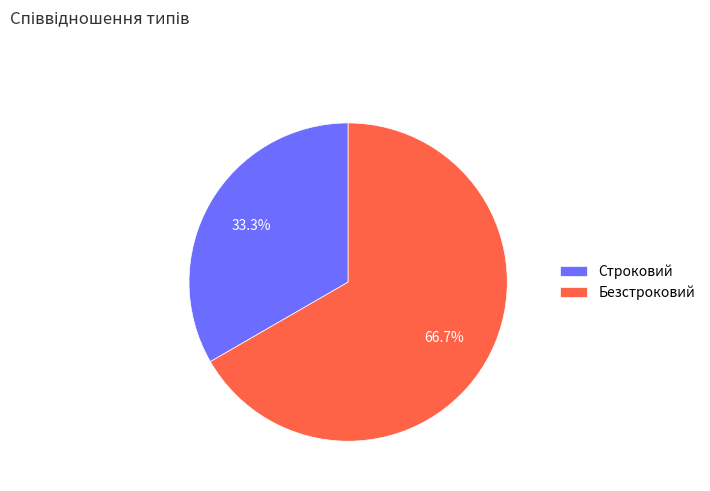

Which category accounts for the majority?

Безстроковий